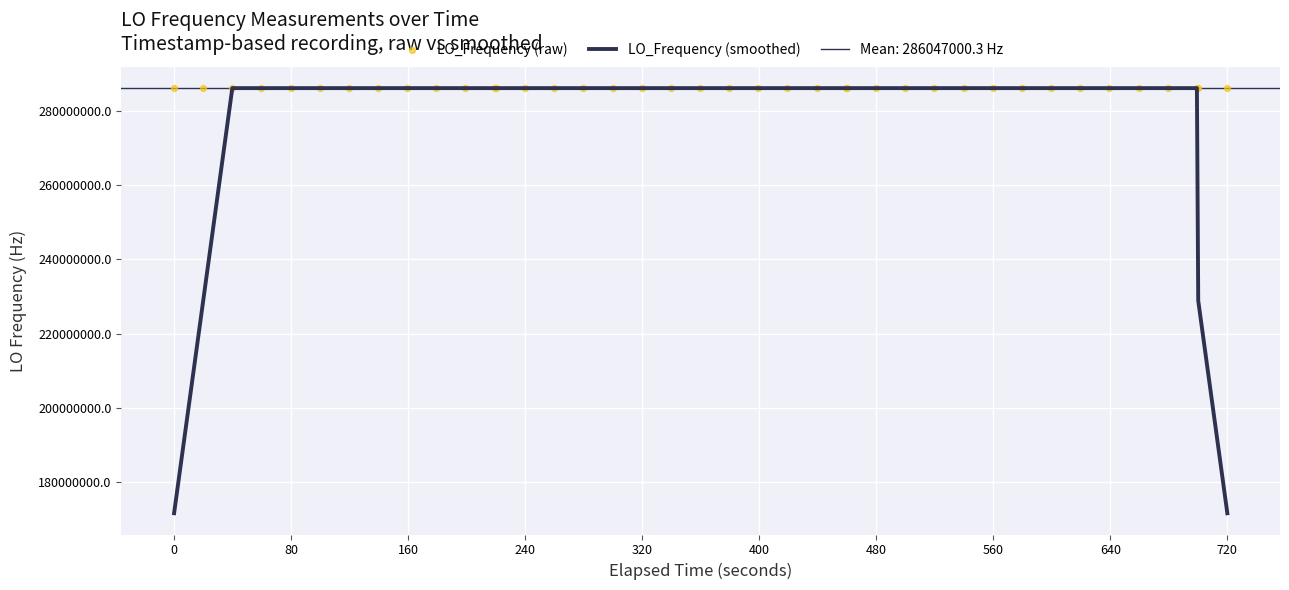

Which series contains the lowest Y value?

LO_Frequency (smoothed)